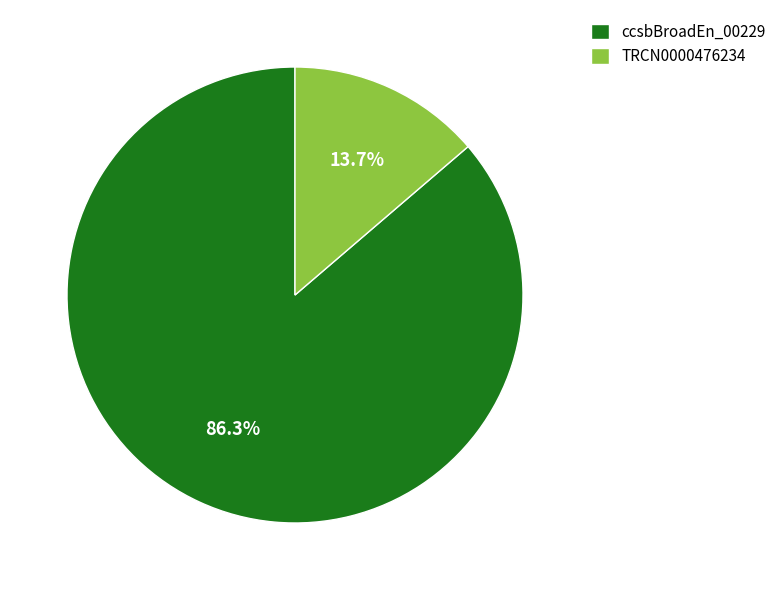

What is the total percentage of ccsbBroadEn_00229 and TRCN0000476234?

100.0%